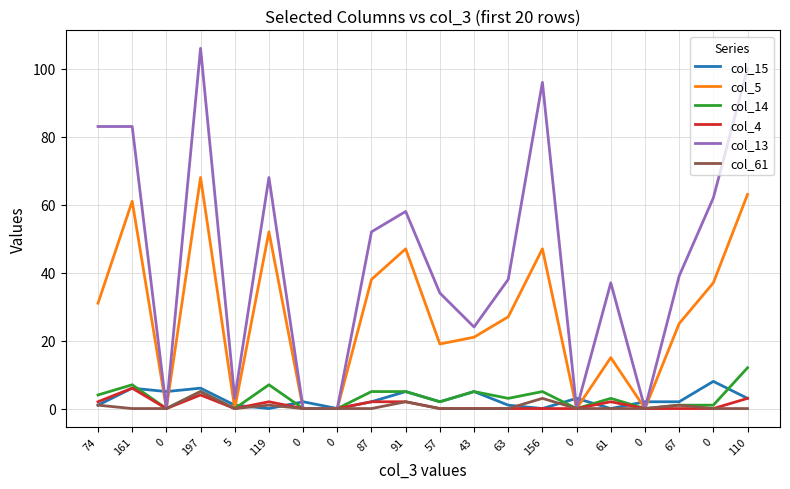

True or false: col_14 and col_61 intersect in this chart.

False